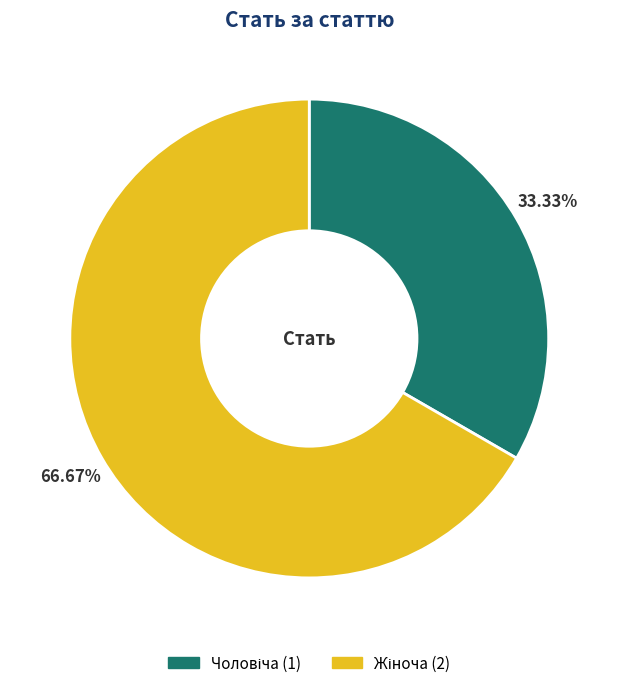

Is there a majority slice in this chart?

Yes